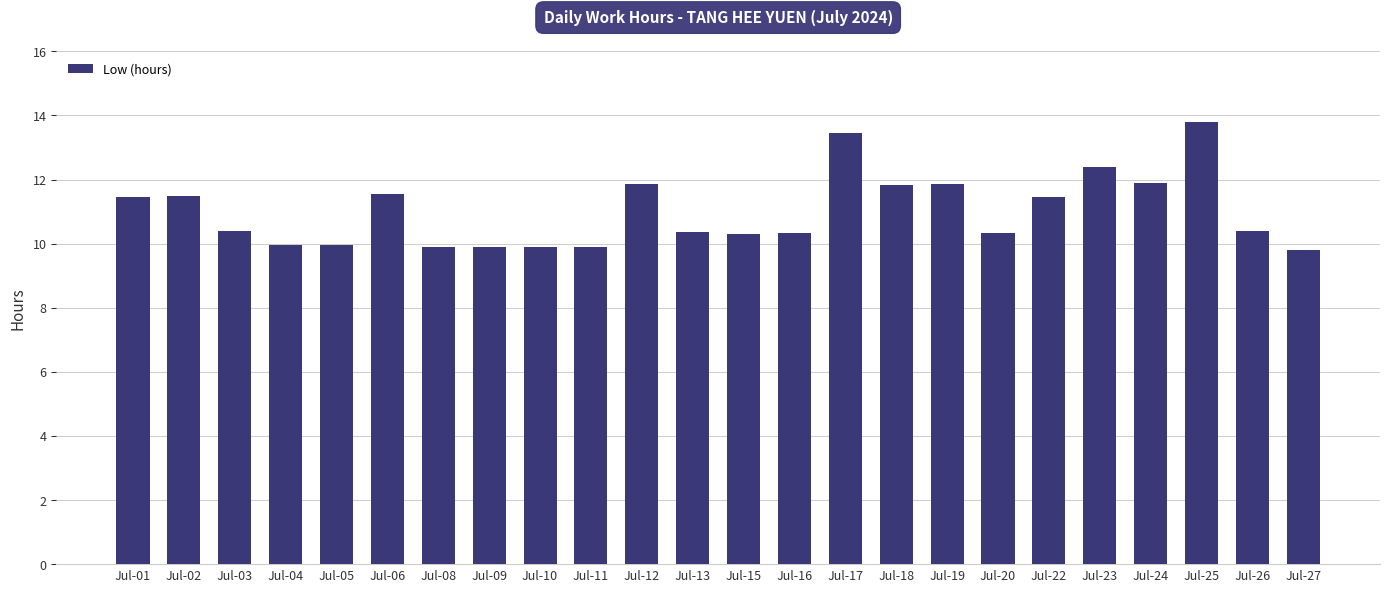

Which category has the highest value across all series?

Jul-25